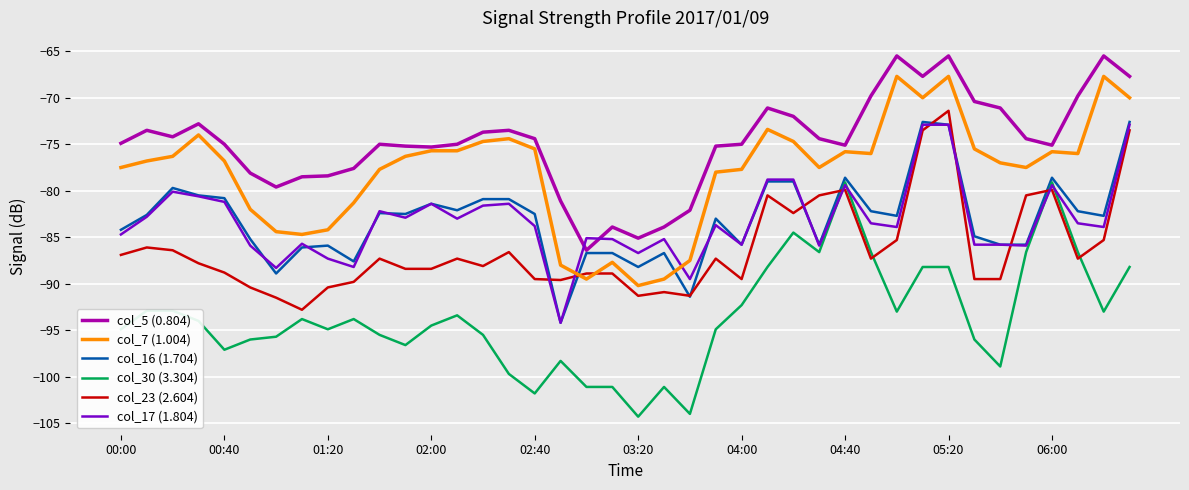

Which series has the largest total across all categories?

col_5 (0.804)